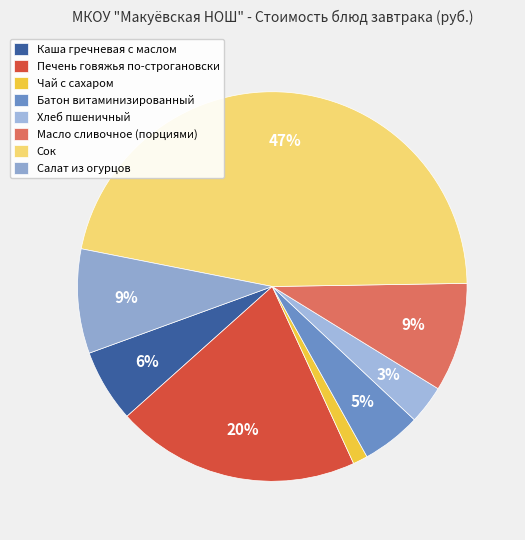

How many segments does this pie chart have?

8